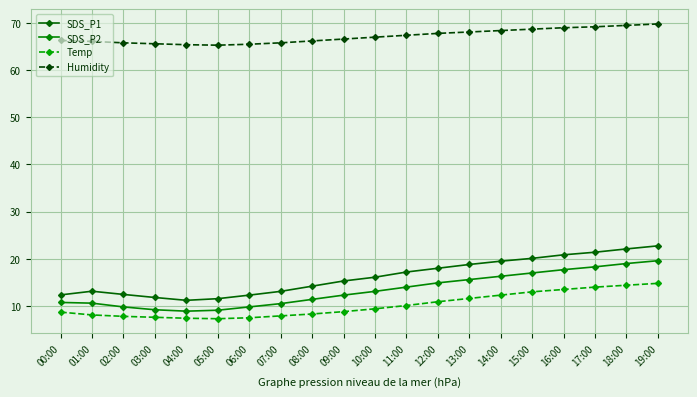

What is the sum of all Humidity values?

1343.5